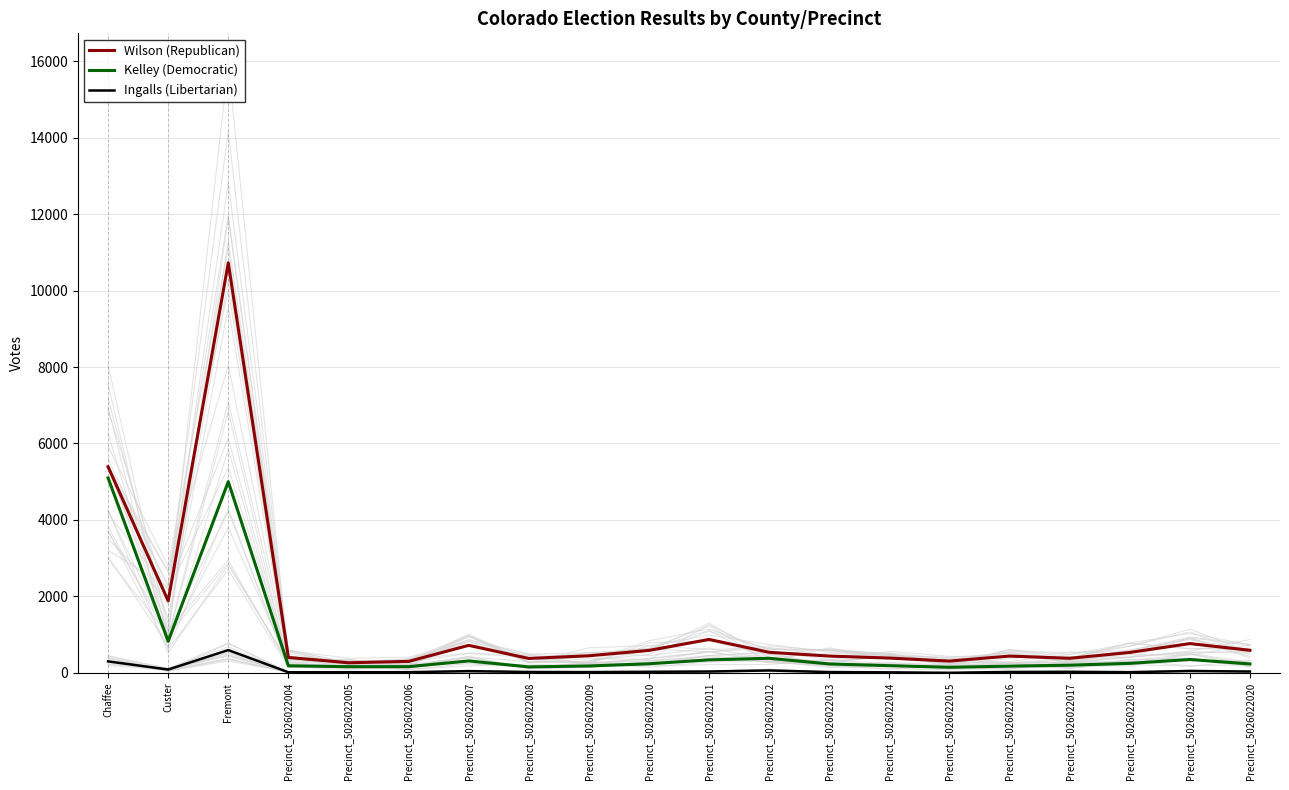

How many values in the Ingalls (Libertarian) series are below 28?

10